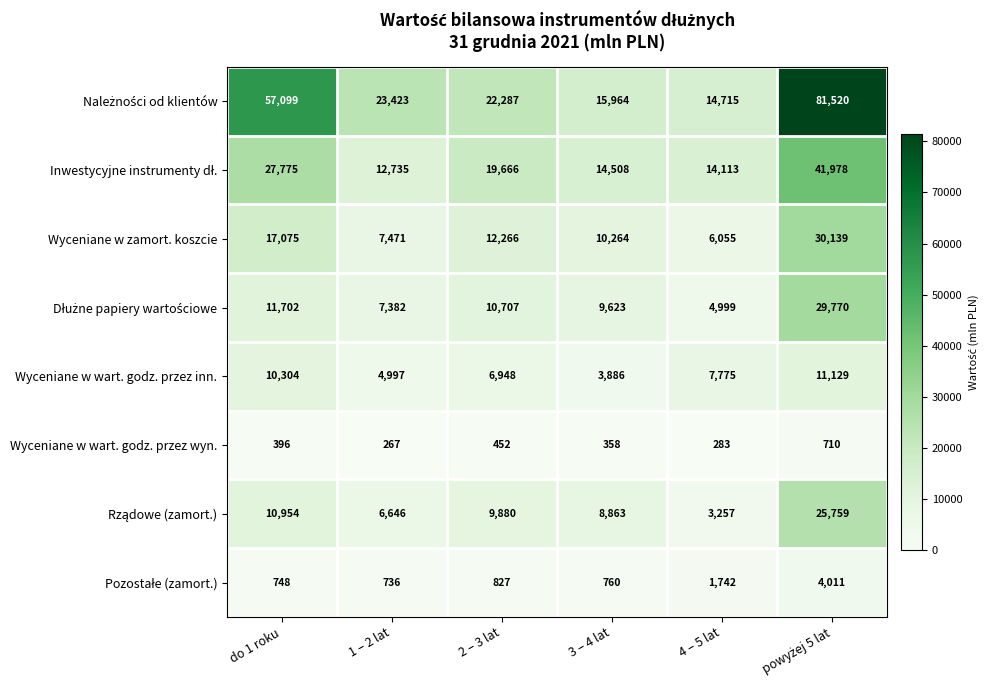

What is the spread (max minus min) of values at 4 – 5 lat?

14432